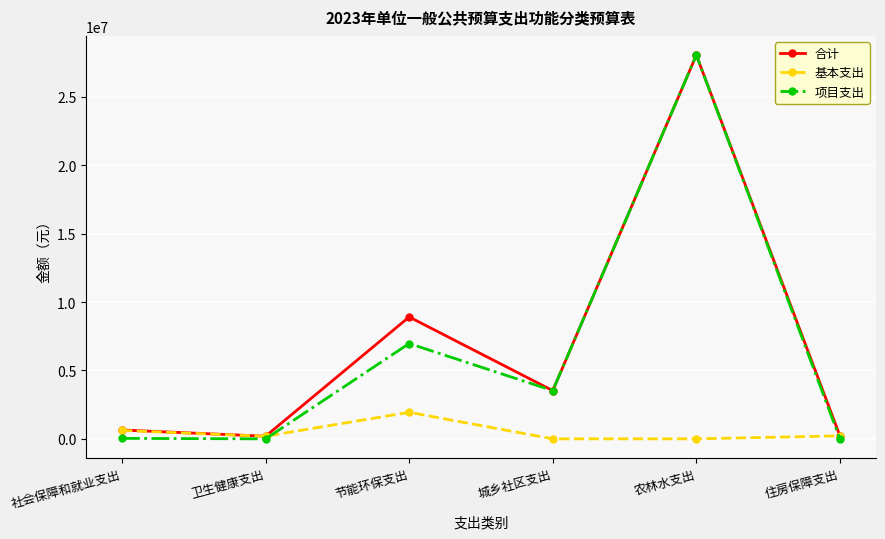

True or false: 合计 has a value of 8910300 at 节能环保支出.

True